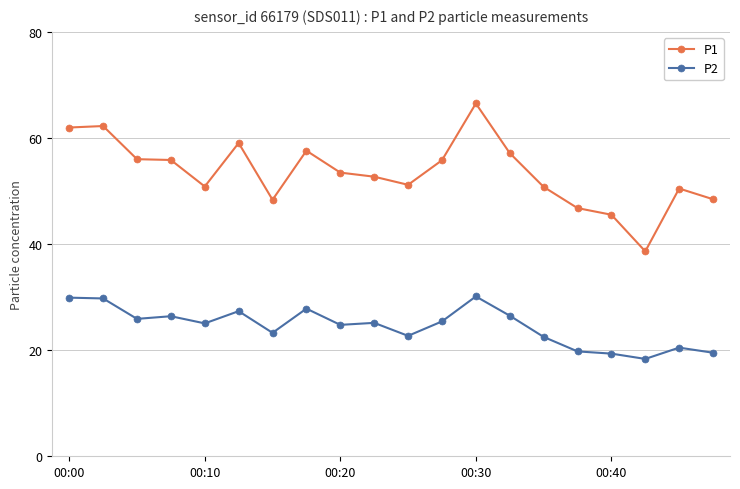

How many lines are shown in the chart?

2